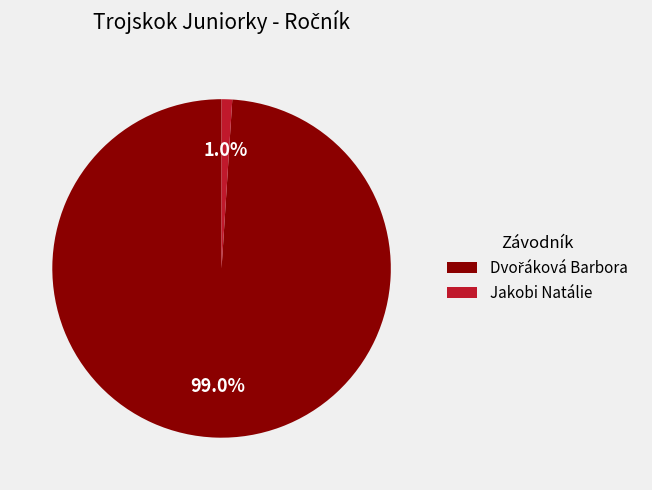

How many segments does this pie chart have?

2